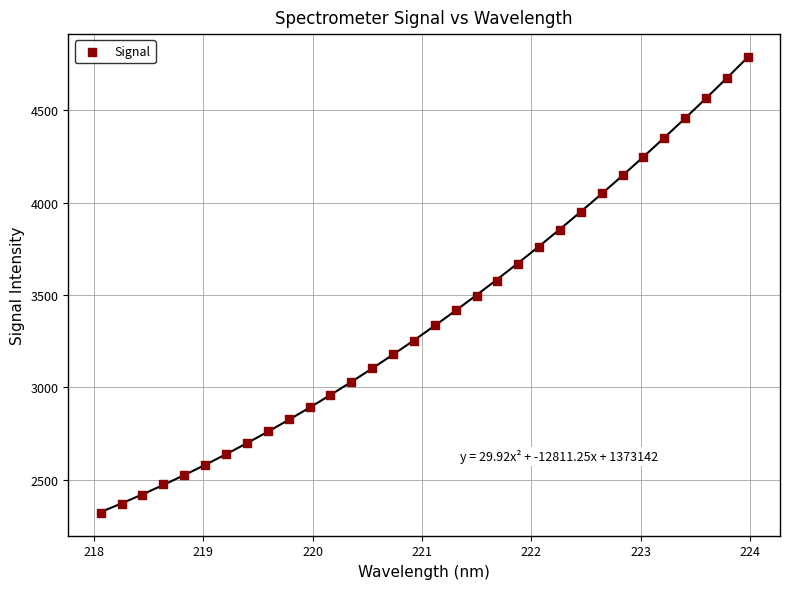

What is the range of Y values (max minus min)?

2467.4